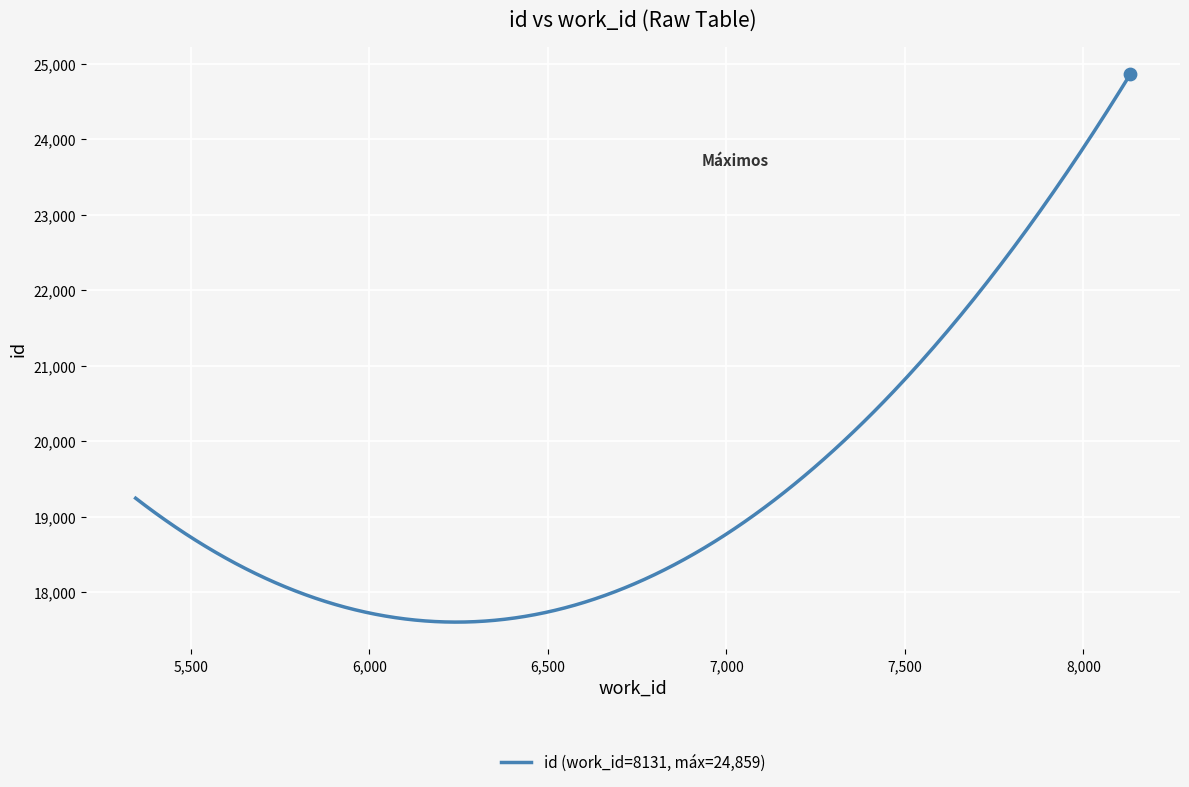

What is the maximum value shown in the chart?

24859.0